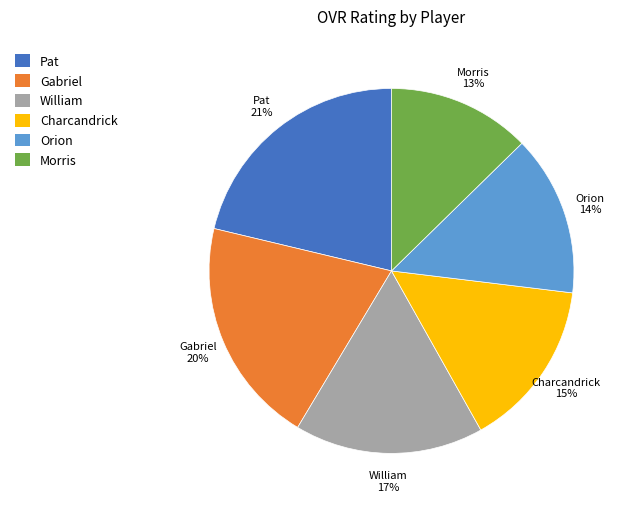

Does any single category account for the majority?

No